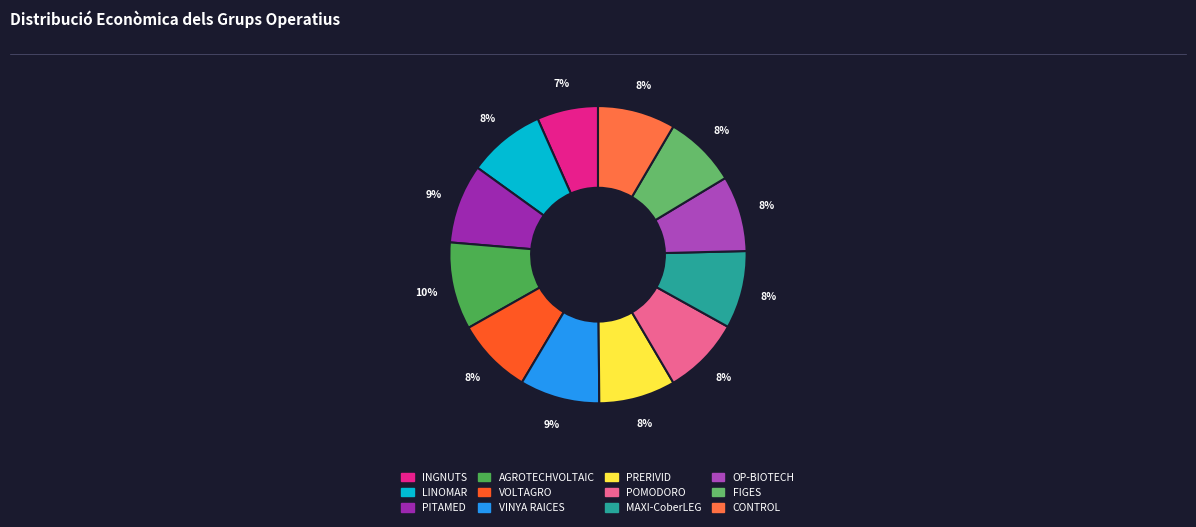

Combined, what portion of the pie is PITAMED and OP-BIOTECH?

16.9%